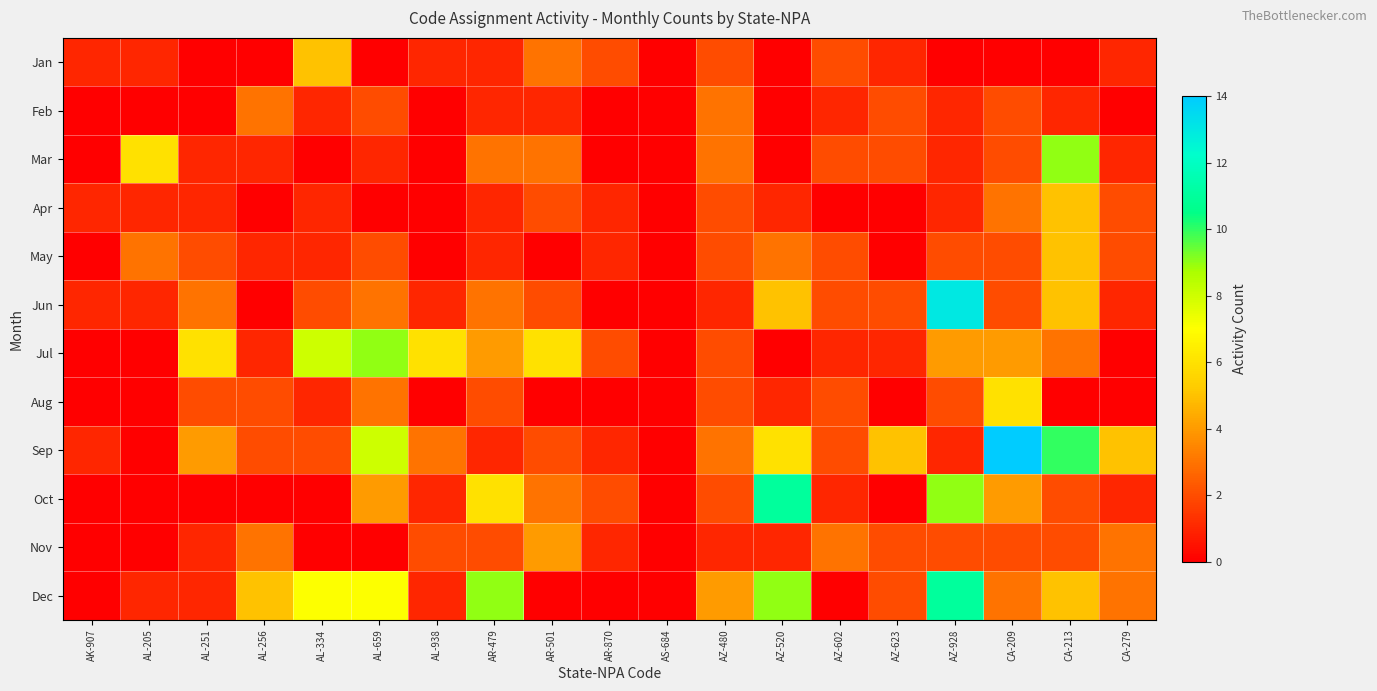

What is the total value across all series at AZ-623?

17